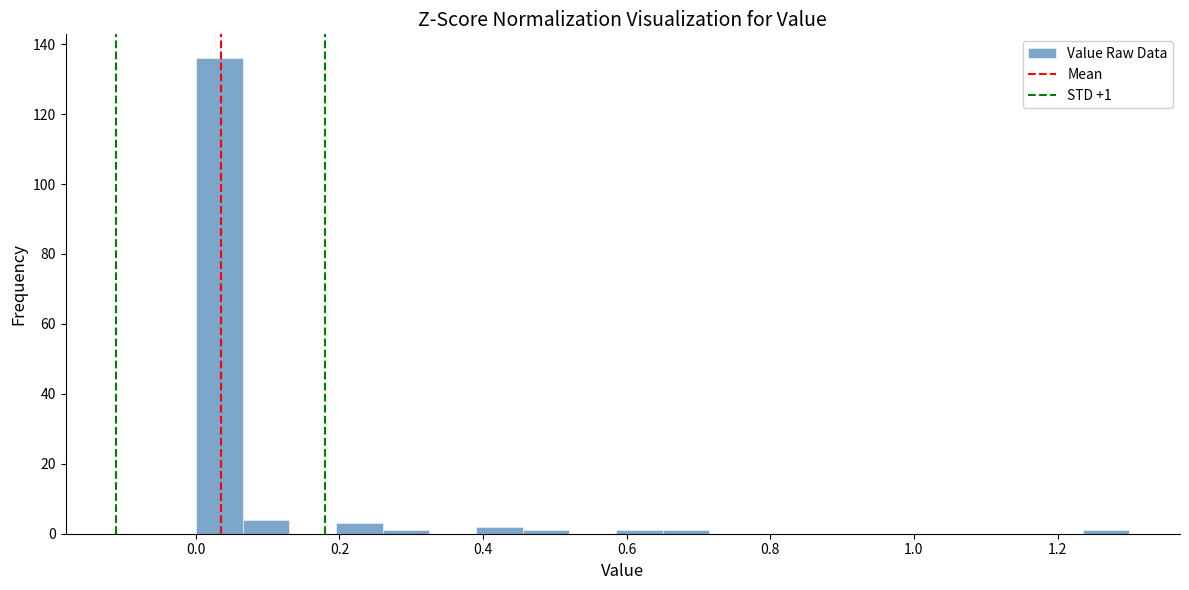

Around what value on the x-axis is the tallest bar? Give the approximate position of its centre, as read against the axis.

0.04